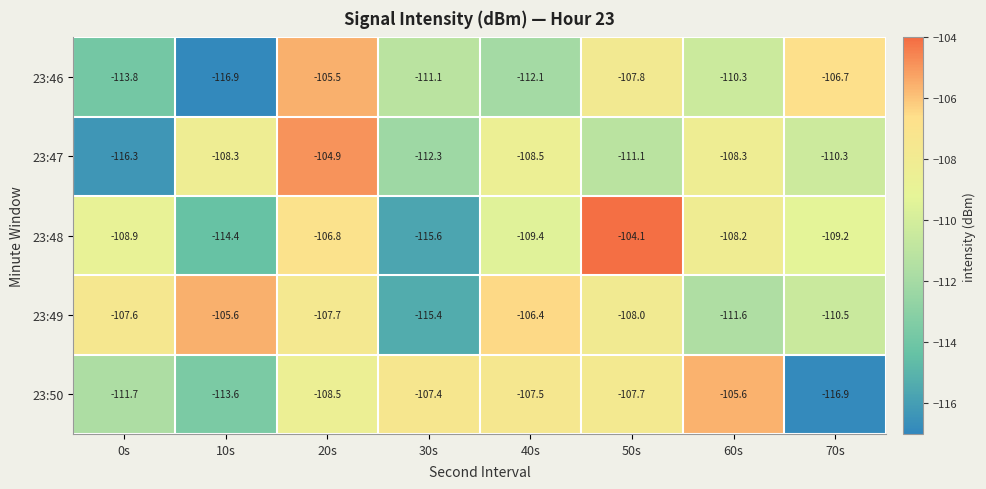

What is the spread (max minus min) of values at 0s?

8.7